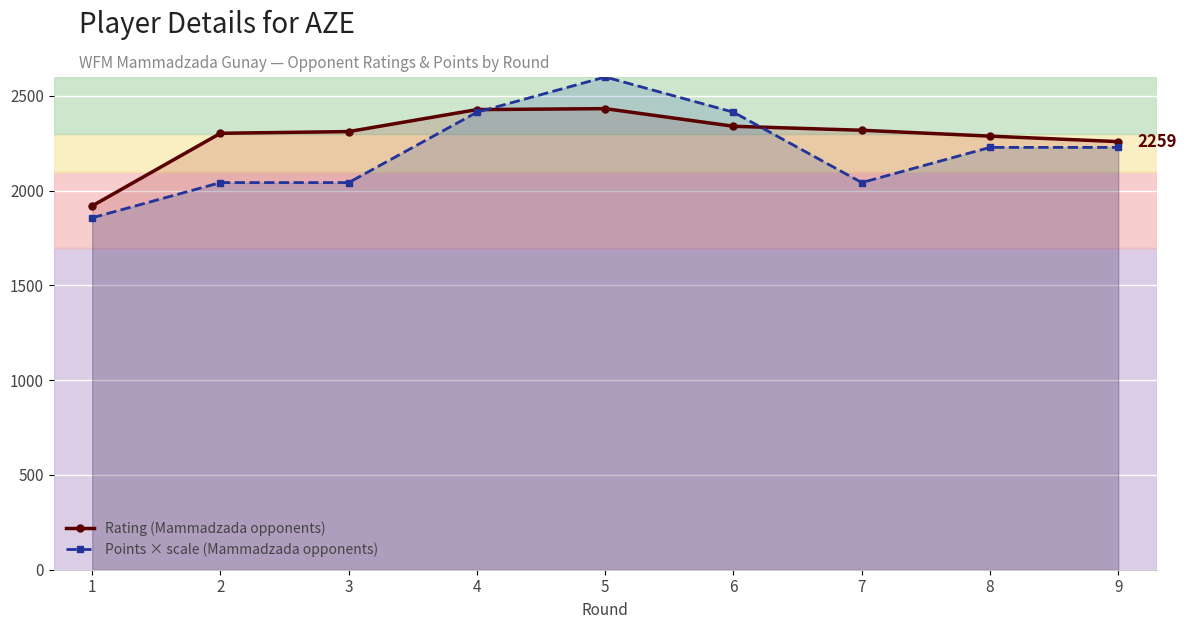

Between which two adjacent categories do Points × scale (Mammadzada opponents) and Rating (Mammadzada opponents) first intersect?

4 and 5